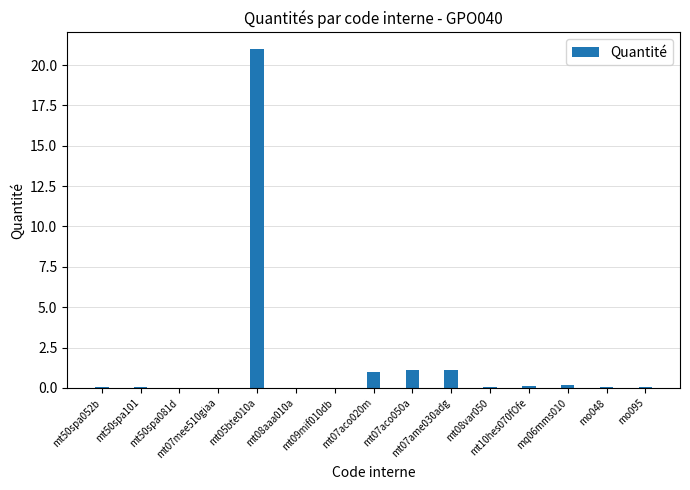

Count the number of categories in the chart.

15